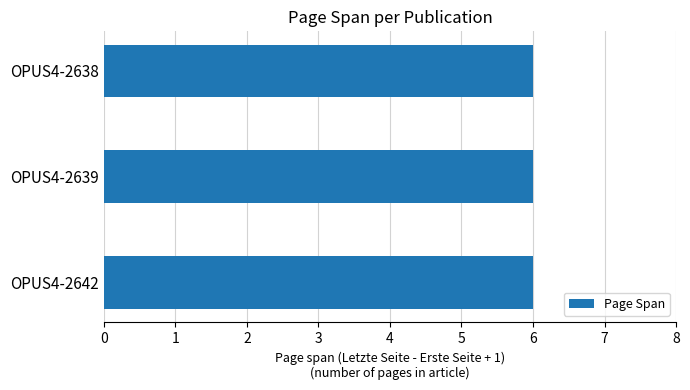

Is it true that Erste Seite equals 56 at OPUS4-2639?

False